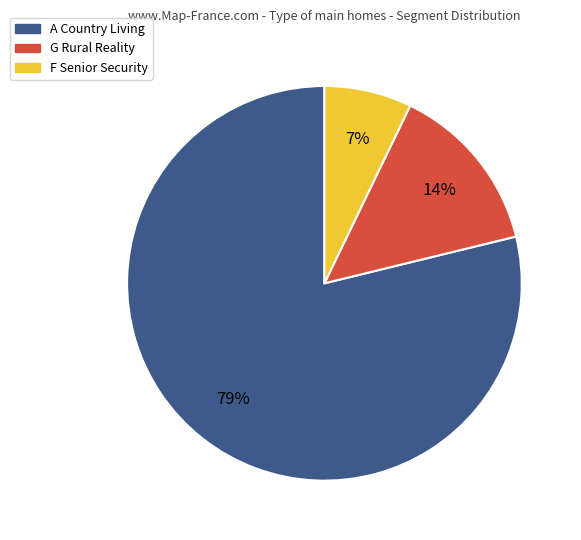

To the nearest percent, what is the difference between the largest and smallest slice percentages?

72%